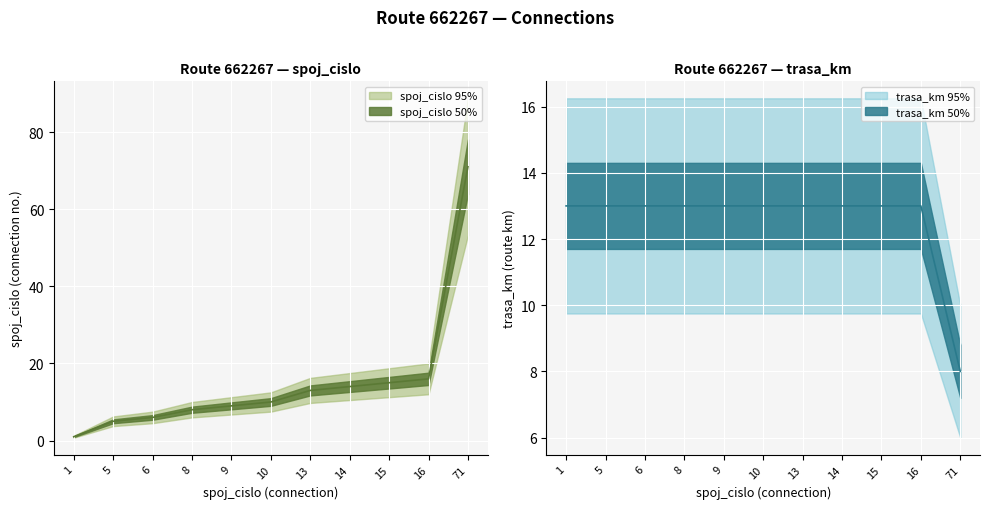

What is the maximum value shown in the chart?

71